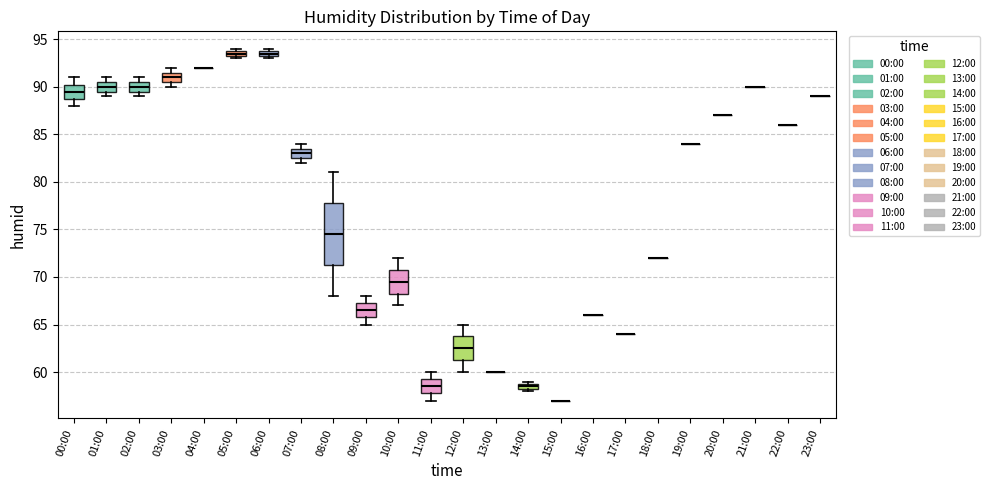

Comparing the boxes themselves (not the whiskers), which one is the tallest?

08:00